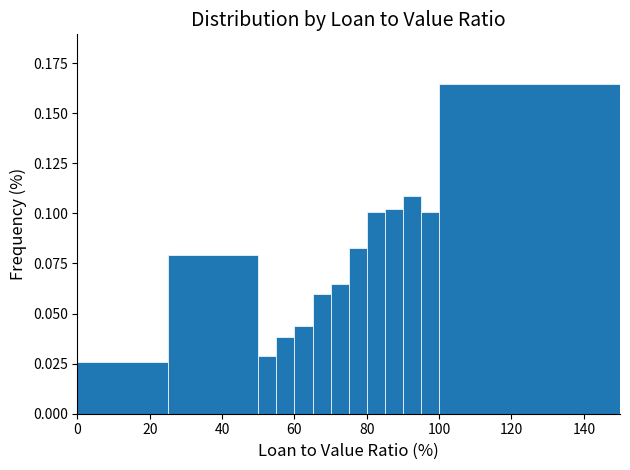

Read against the x-axis, roughly where is the centre of the tallest bar?

126